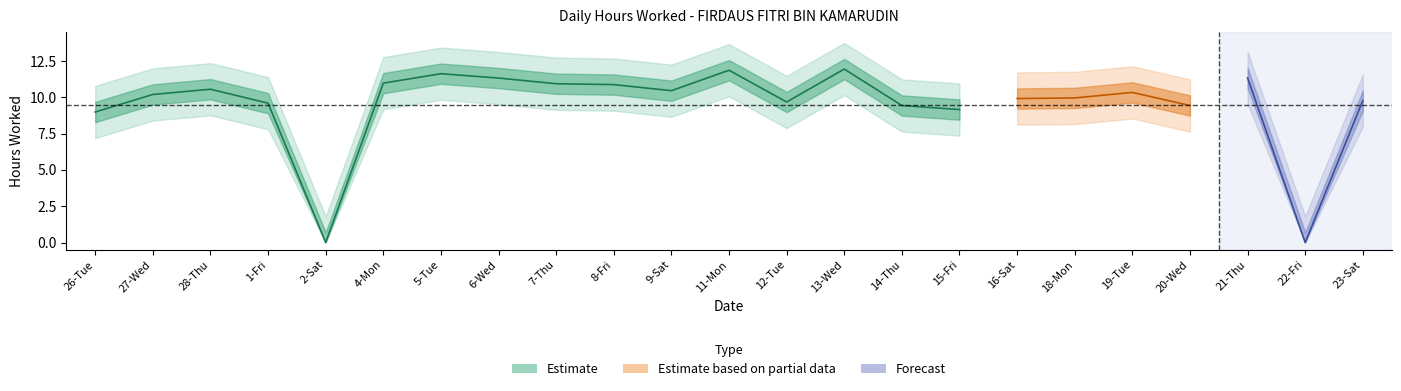

Is it true that the value at 27-Wed is 10.2?

True